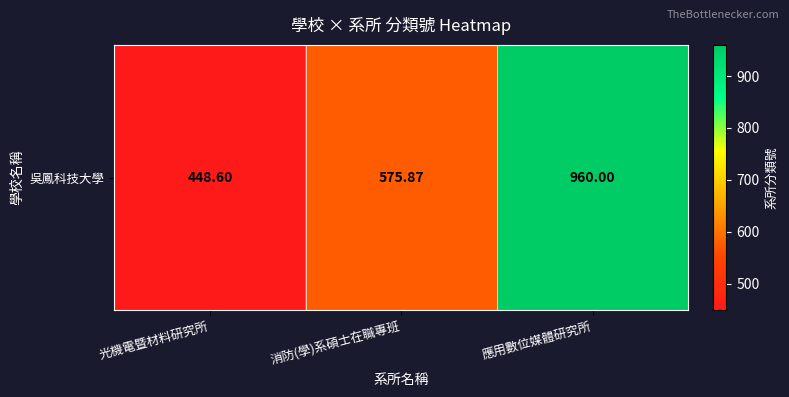

The value at 消防(學)系碩士在職專班 is 211.0. True or false?

False